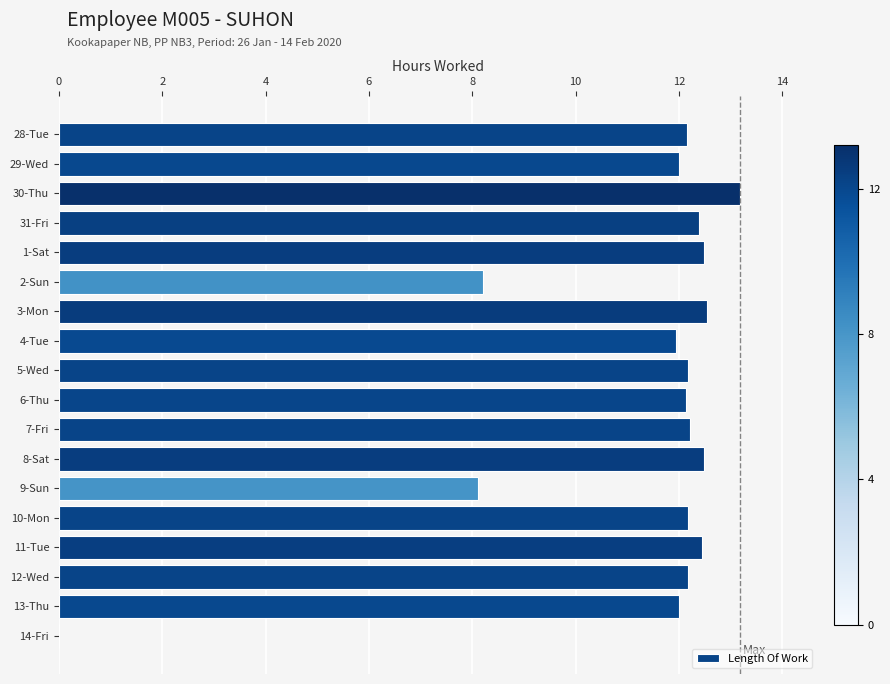

At which category does the chart reach its peak across all series?

30-Thu